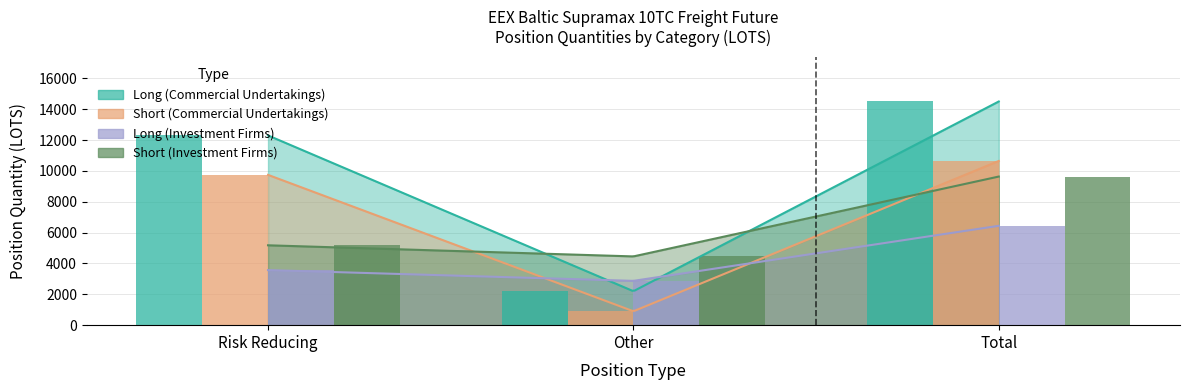

At how many categories does at least one series exceed 12420?

1